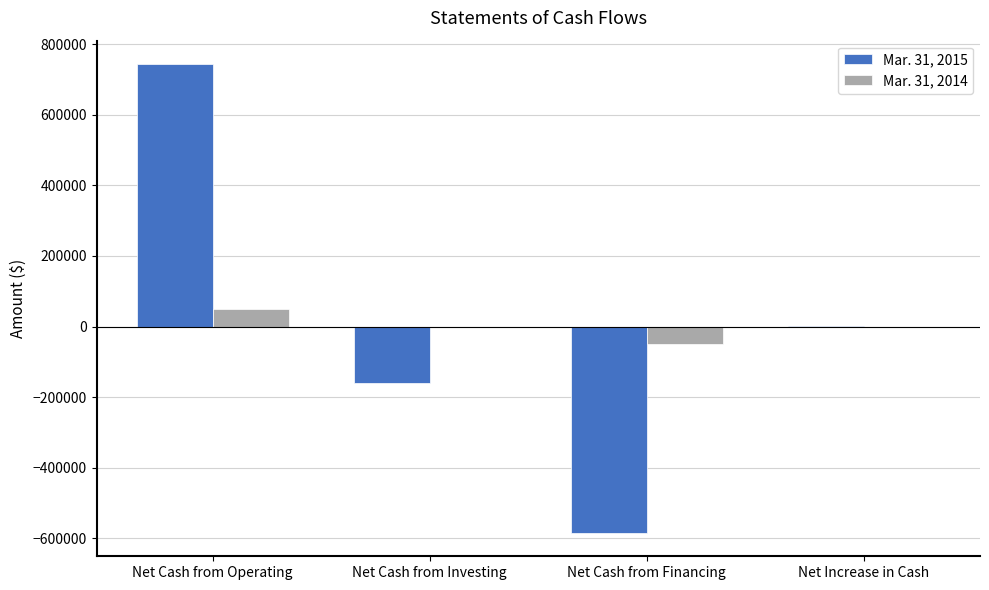

Which series has the widest spread of values?

Mar. 31, 2015